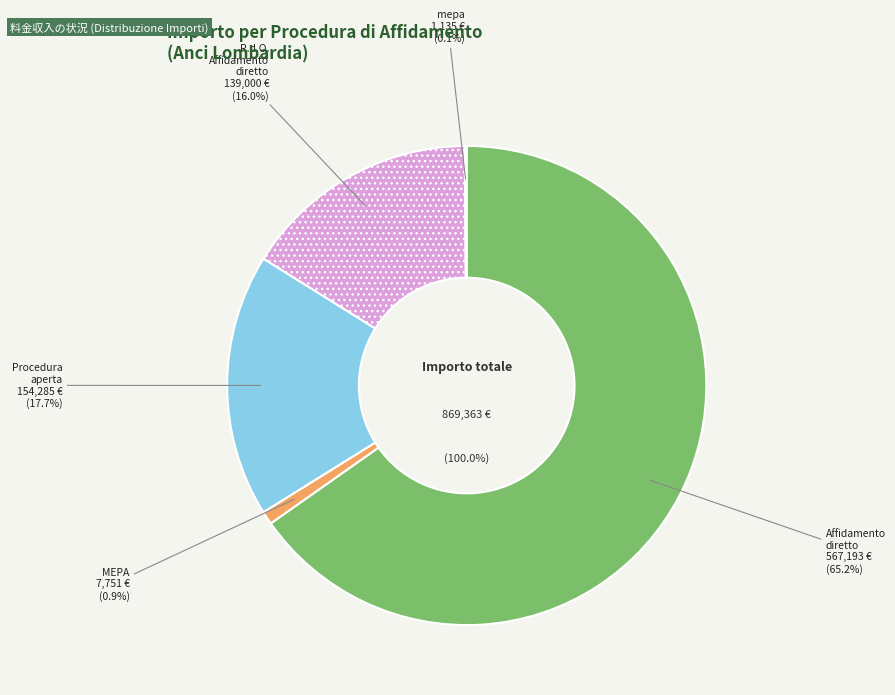

True or false: MEPA accounts for 1% of the total.

True